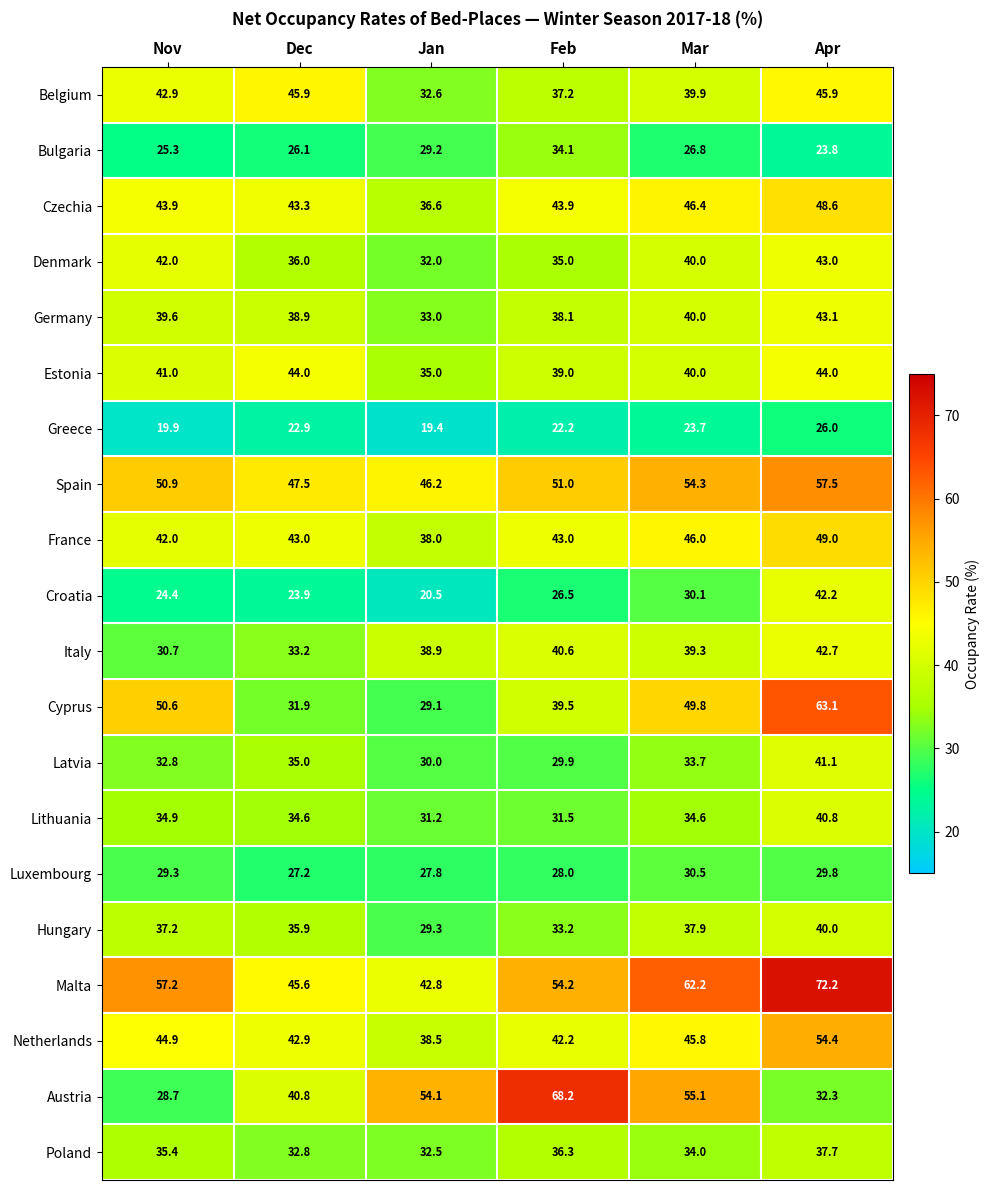

What is the difference between the maximum and minimum values in the Germany series?

10.1